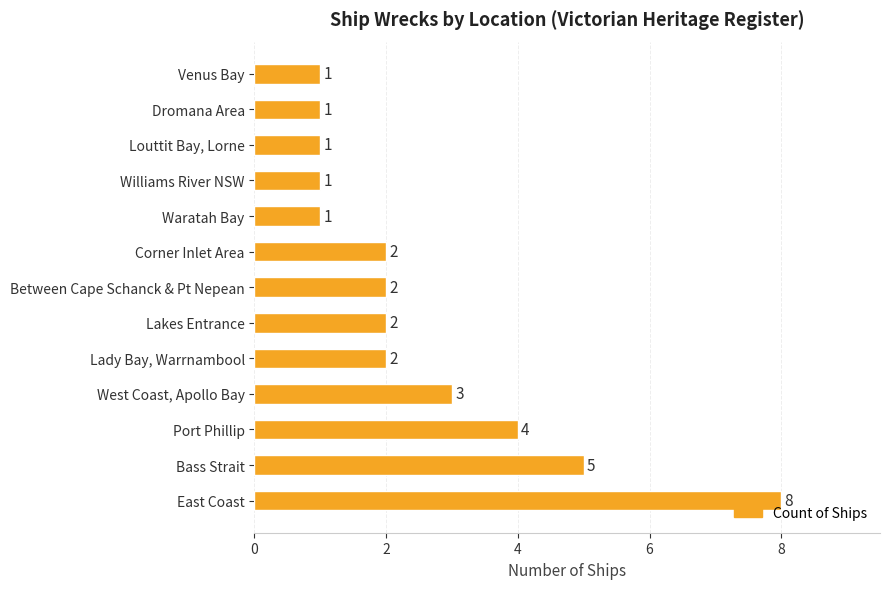

The value at Port Phillip is 4. True or false?

True